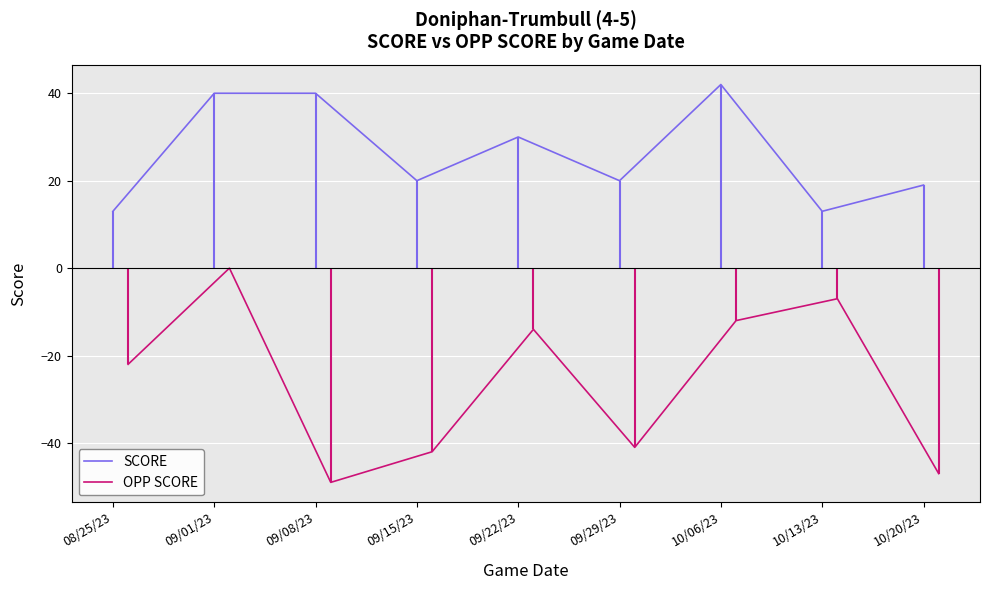

The value of SCORE at 10/20/23 is 19. True or false?

True